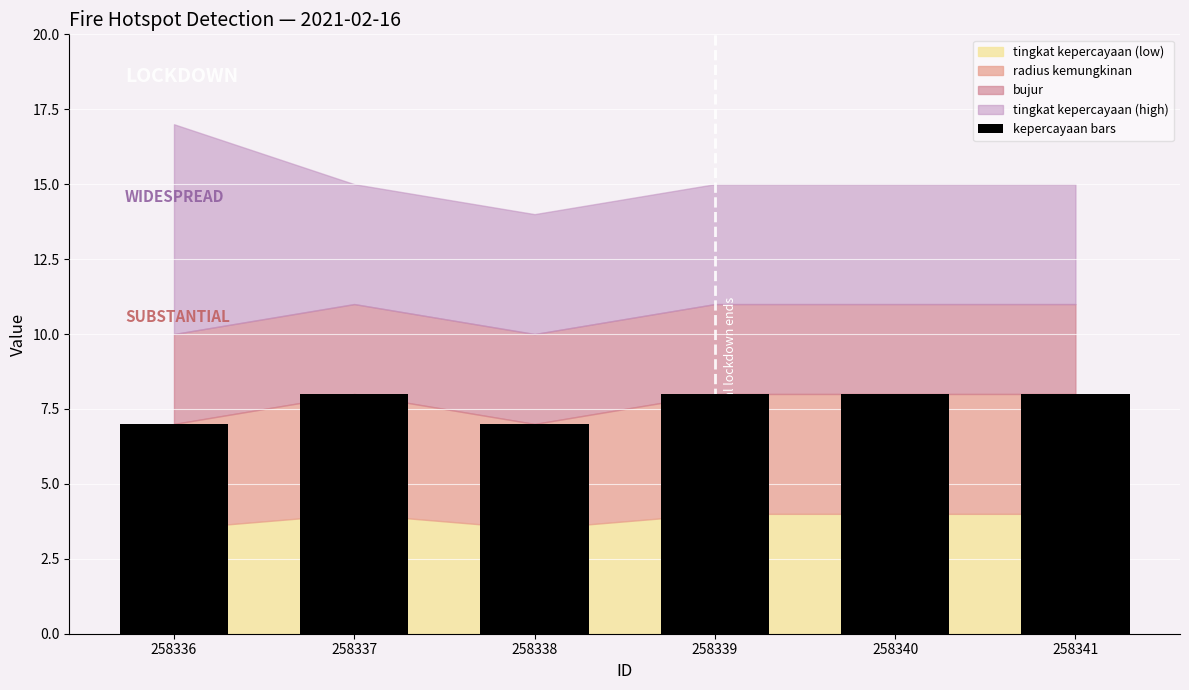

Between 258336 and 258337, which is larger?

258337